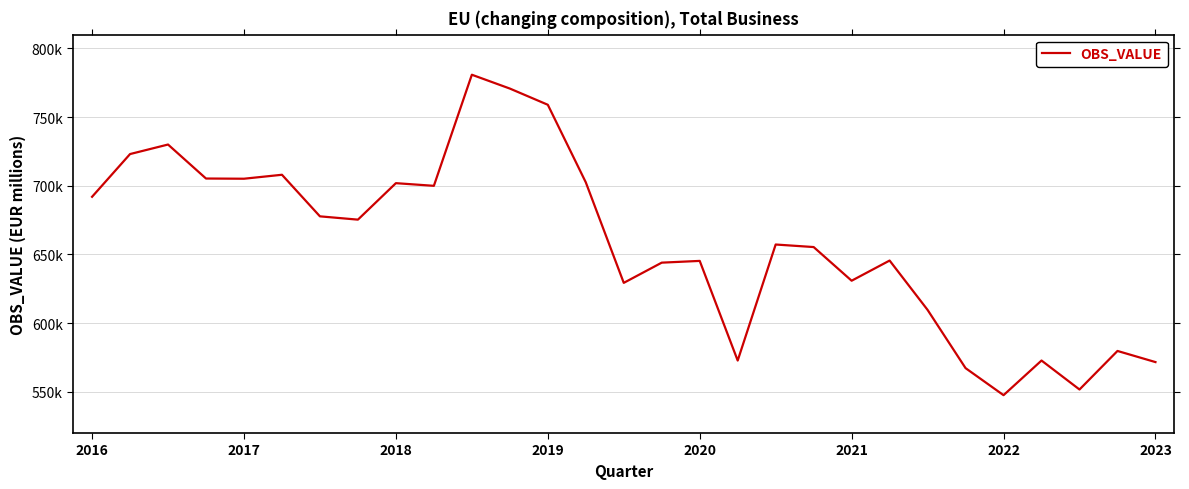

What is the maximum value shown in the chart?

780806.6